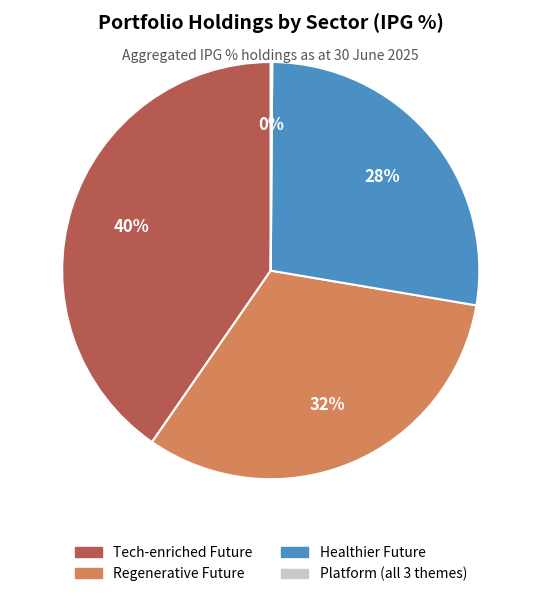

To the nearest percent, what percentage of the pie is Tech-enriched Future?

40%